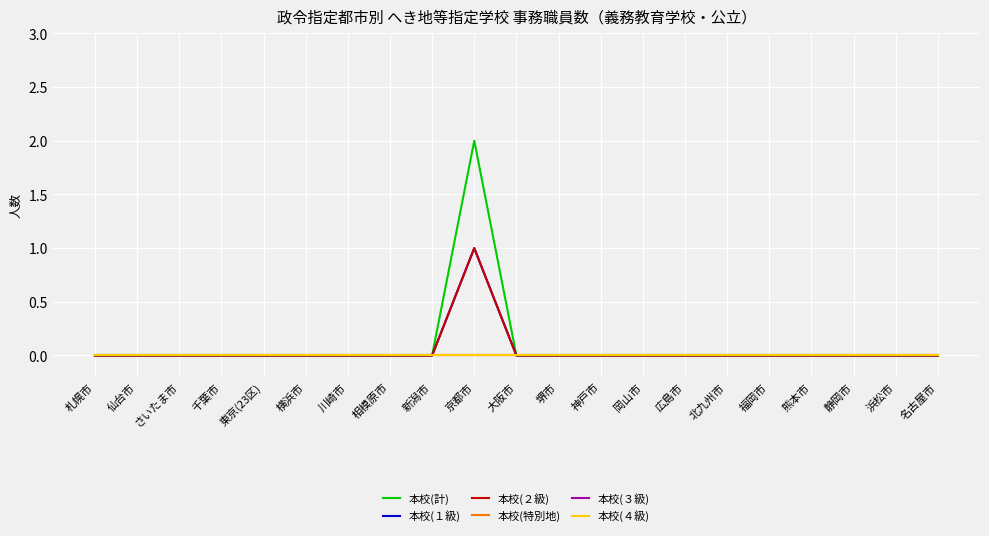

Reading left to right, list all the values displayed in this chart.

本校(計): 札幌市=0	仙台市=0	さいたま市=0	千葉市=0	東京(23区)=0	横浜市=0	川崎市=0	相模原市=0	新潟市=0	京都市=2	大阪市=0	堺市=0	神戸市=0	岡山市=0	広島市=0	北九州市=0	福岡市=0	熊本市=0	静岡市=0	浜松市=0	名古屋市=0
本校(１級): 札幌市=0	仙台市=0	さいたま市=0	千葉市=0	東京(23区)=0	横浜市=0	川崎市=0	相模原市=0	新潟市=0	京都市=1	大阪市=0	堺市=0	神戸市=0	岡山市=0	広島市=0	北九州市=0	福岡市=0	熊本市=0	静岡市=0	浜松市=0	名古屋市=0
本校(２級): 札幌市=0	仙台市=0	さいたま市=0	千葉市=0	東京(23区)=0	横浜市=0	川崎市=0	相模原市=0	新潟市=0	京都市=1	大阪市=0	堺市=0	神戸市=0	岡山市=0	広島市=0	北九州市=0	福岡市=0	熊本市=0	静岡市=0	浜松市=0	名古屋市=0
本校(特別地): 札幌市=0	仙台市=0	さいたま市=0	千葉市=0	東京(23区)=0	横浜市=0	川崎市=0	相模原市=0	新潟市=0	京都市=0	大阪市=0	堺市=0	神戸市=0	岡山市=0	広島市=0	北九州市=0	福岡市=0	熊本市=0	静岡市=0	浜松市=0	名古屋市=0
本校(３級): 札幌市=0	仙台市=0	さいたま市=0	千葉市=0	東京(23区)=0	横浜市=0	川崎市=0	相模原市=0	新潟市=0	京都市=0	大阪市=0	堺市=0	神戸市=0	岡山市=0	広島市=0	北九州市=0	福岡市=0	熊本市=0	静岡市=0	浜松市=0	名古屋市=0
本校(４級): 札幌市=0	仙台市=0	さいたま市=0	千葉市=0	東京(23区)=0	横浜市=0	川崎市=0	相模原市=0	新潟市=0	京都市=0	大阪市=0	堺市=0	神戸市=0	岡山市=0	広島市=0	北九州市=0	福岡市=0	熊本市=0	静岡市=0	浜松市=0	名古屋市=0